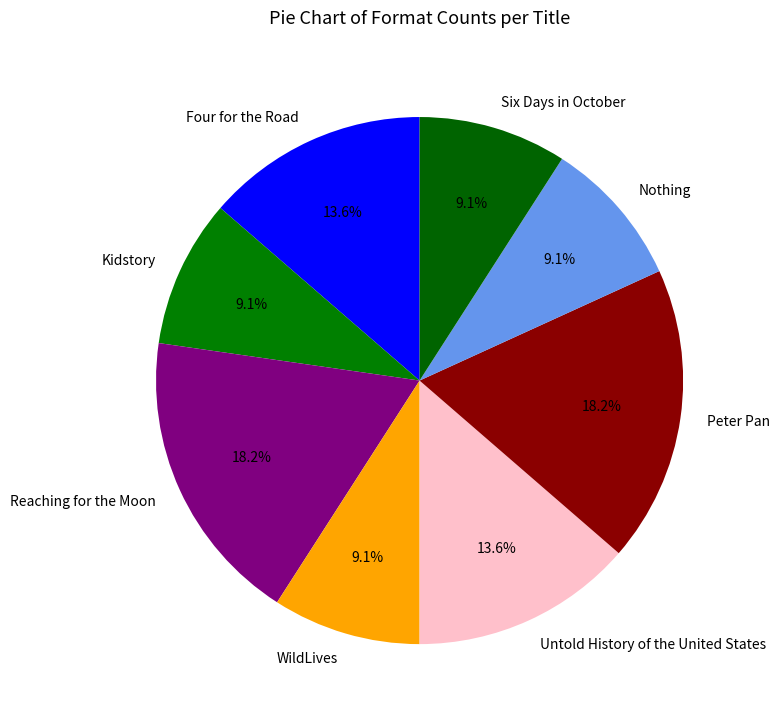

How many segments does this pie chart have?

8